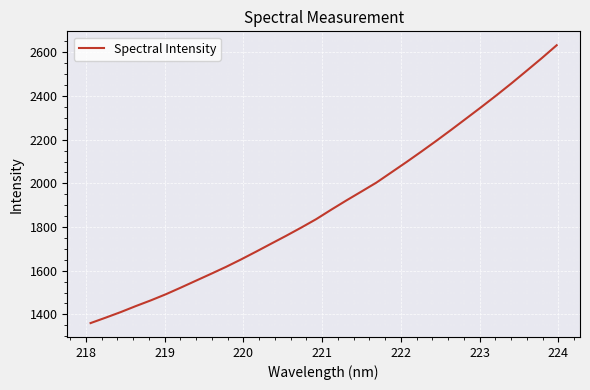

What is the difference between the maximum and minimum values?

1272.4